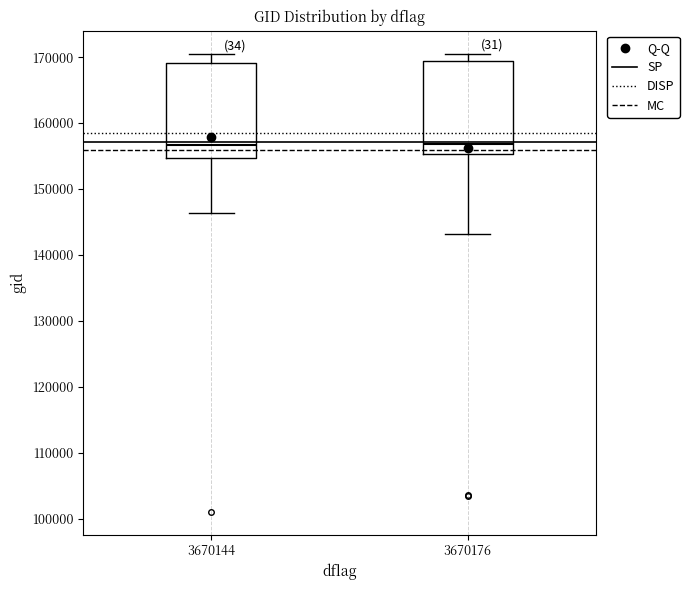

Reading left to right, read every box against the y-axis: the position of its median line, the range the box covers, and the ends of its whiskers. The values are not printed on the chart, so give them approximately, as read against the axis.

3670144: median 157000, box 155000 to 169000, whiskers 146000 to 171000
3670176: median 157000, box 155000 to 169000, whiskers 143000 to 171000